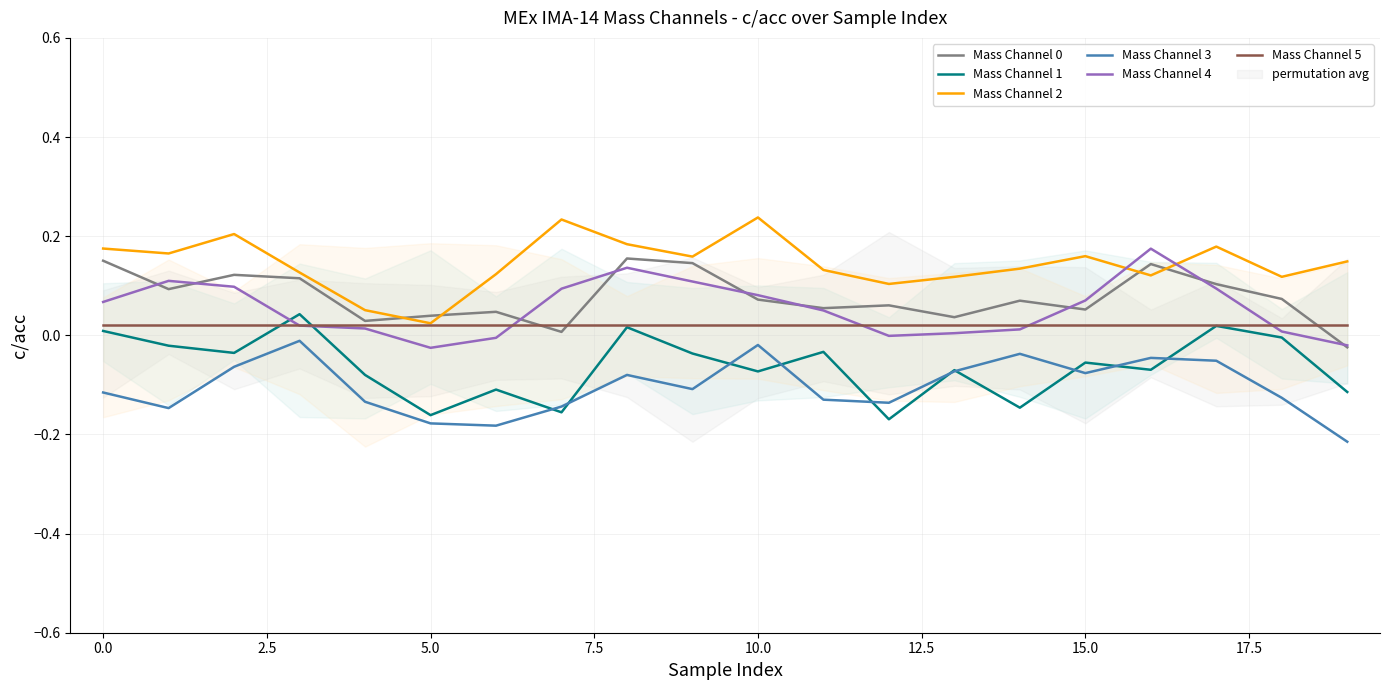

True or false: Mass Channel 0 has a value of 0.1 at 5.0.

False